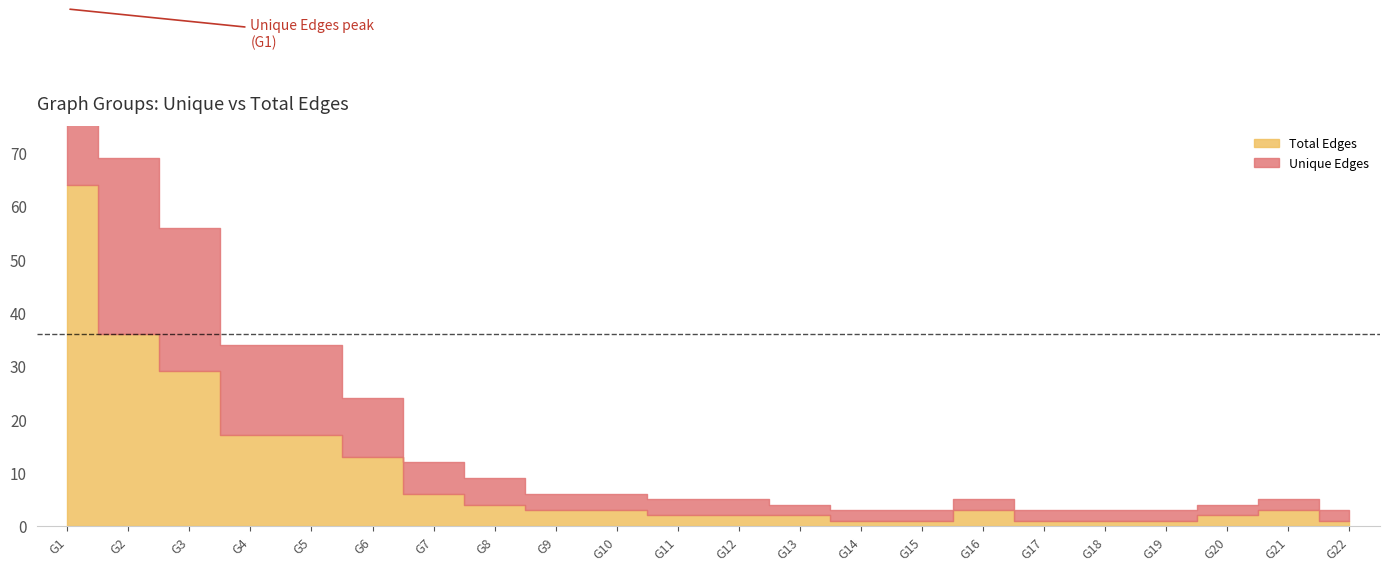

What is the highest value of the Total Edges series?

64